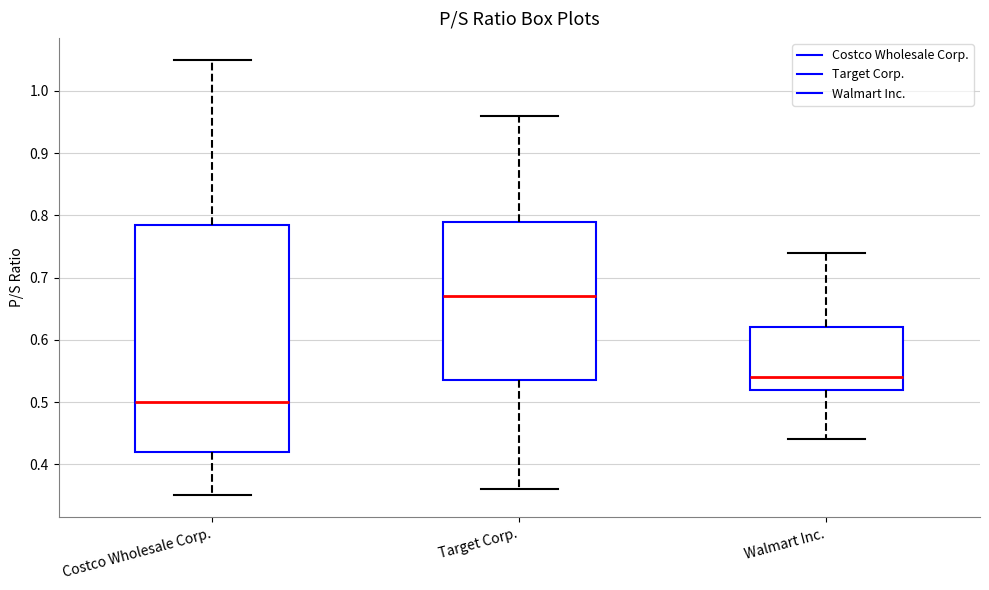

Reading left to right, read every box against the y-axis: the position of its median line, the range the box covers, and the ends of its whiskers. The values are not printed on the chart, so give them approximately, as read against the axis.

Costco Wholesale Corp.: median 0.50, box 0.42 to 0.79, whiskers 0.35 to 1.05
Target Corp.: median 0.67, box 0.54 to 0.79, whiskers 0.36 to 0.96
Walmart Inc.: median 0.54, box 0.52 to 0.62, whiskers 0.44 to 0.74